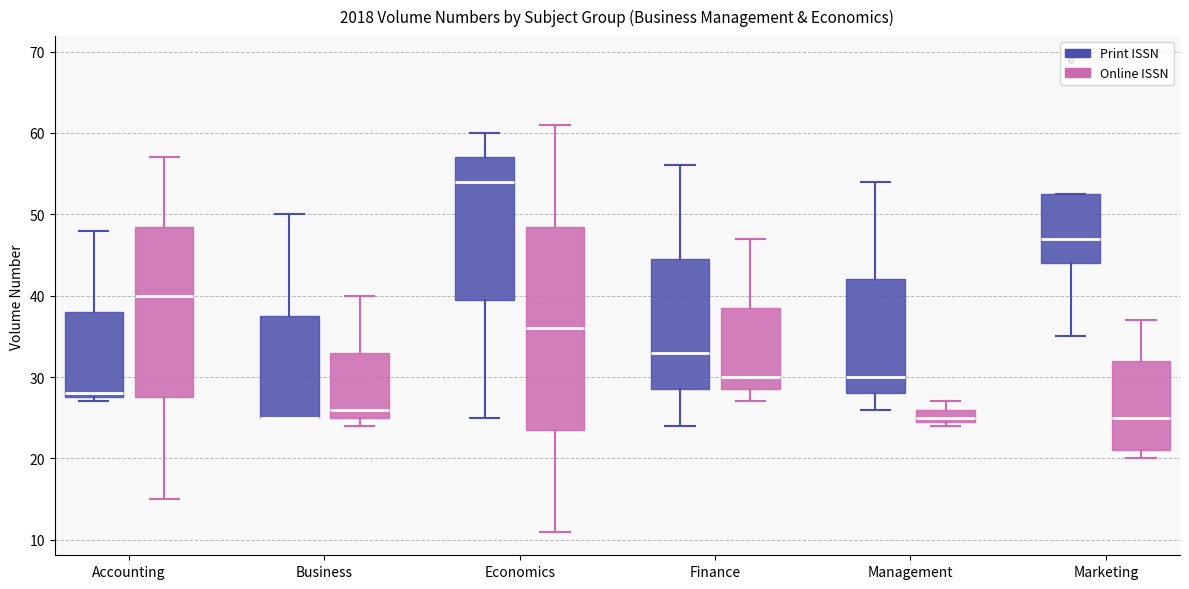

Comparing the boxes themselves (not the whiskers), which one is the tallest?

Economics (Online ISSN)